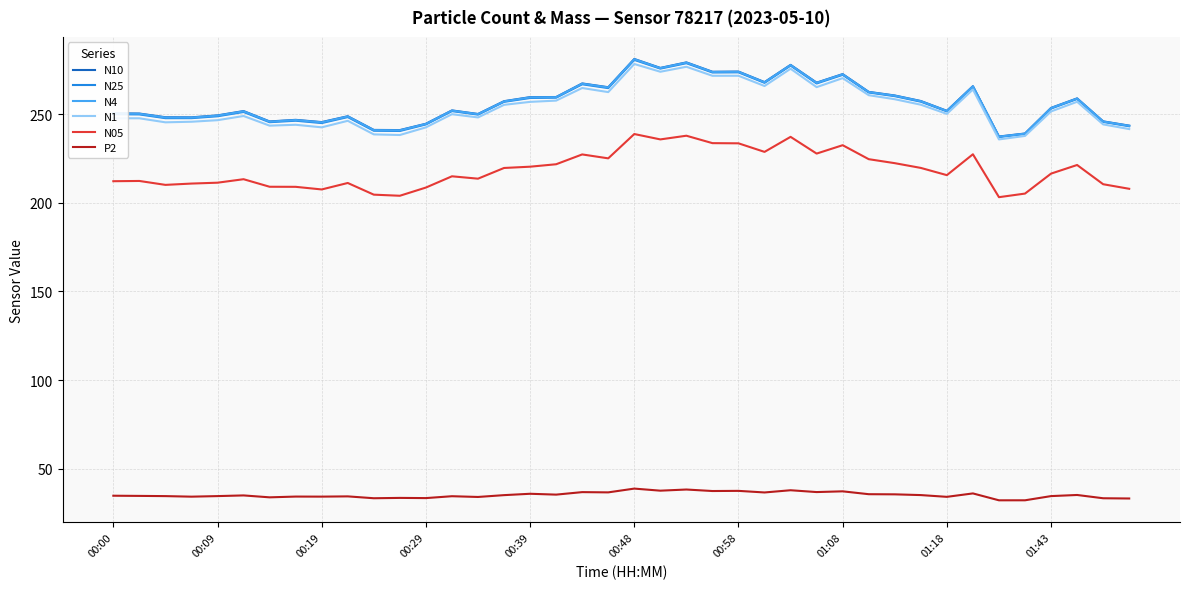

What are all the series names shown in the legend?

N10, N25, N4, N1, N05, P2